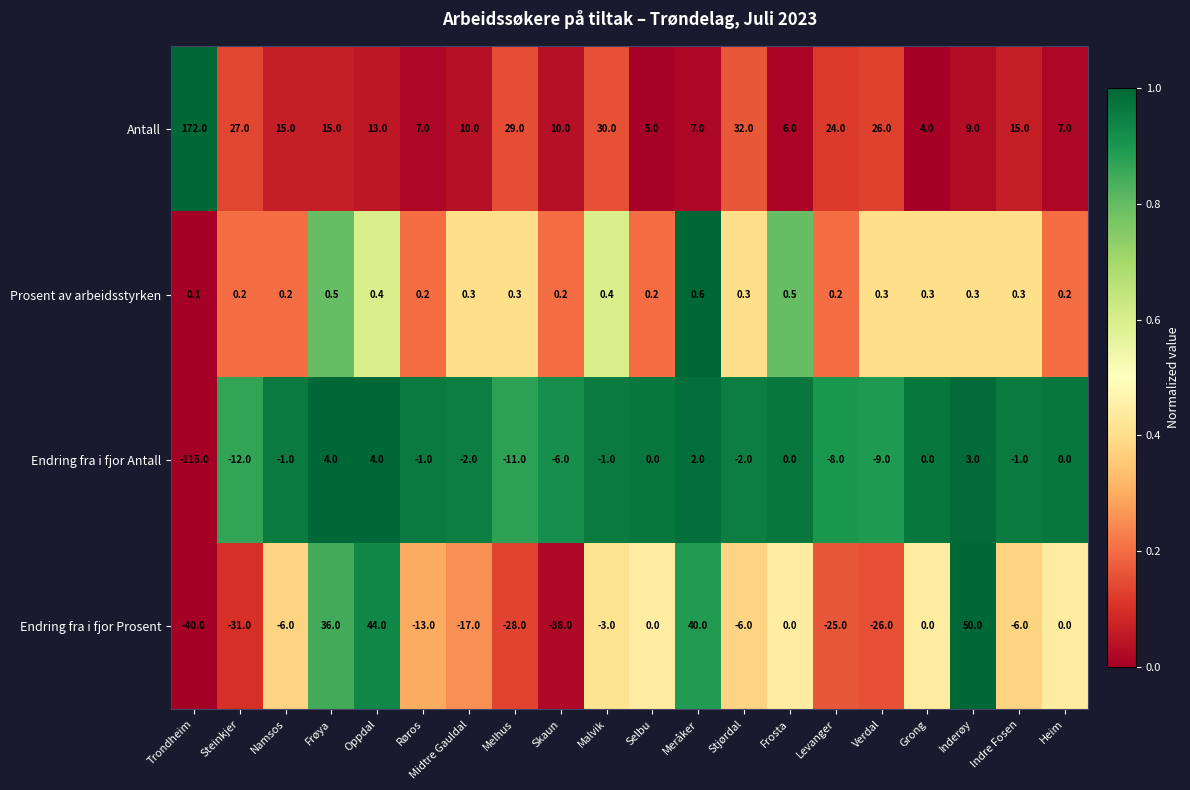

How many distinct data groups are displayed?

4